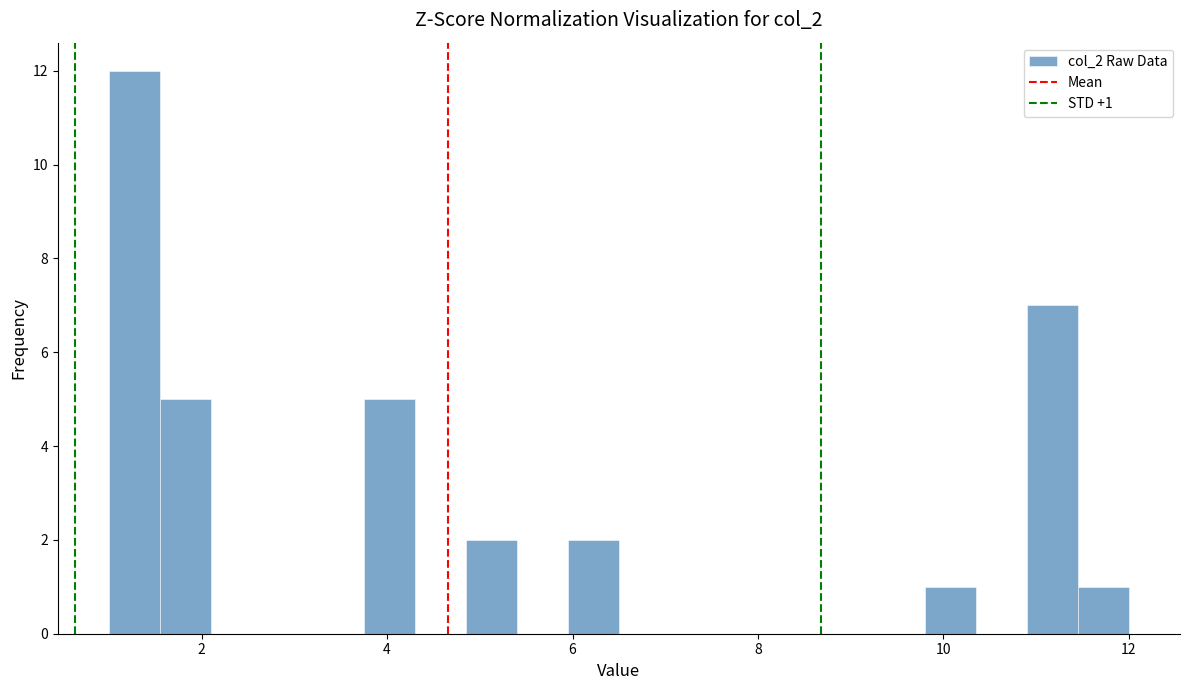

Read against the x-axis, roughly where is the centre of the tallest bar?

1.2